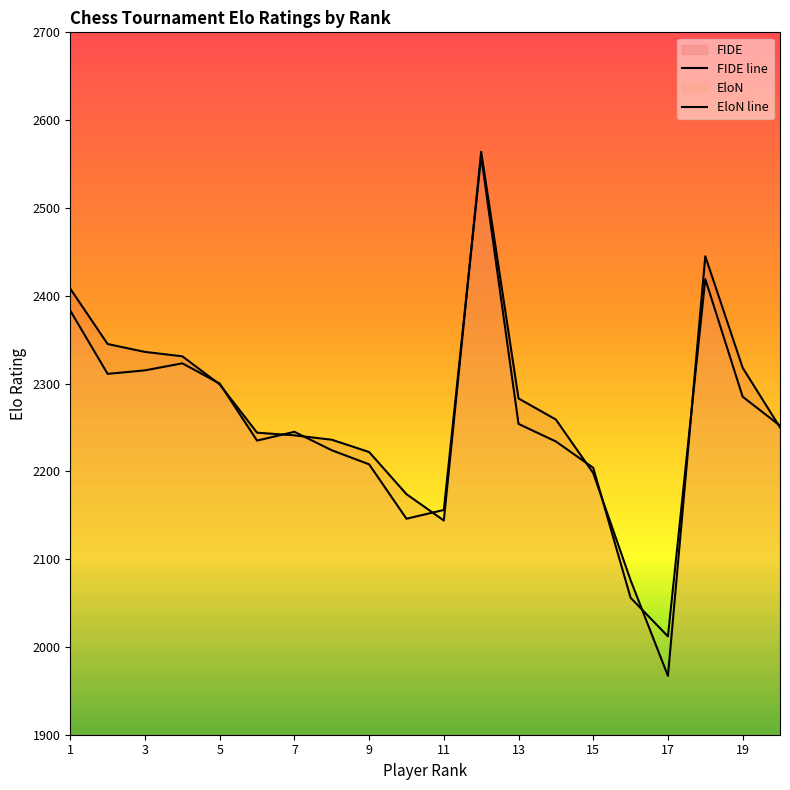

Between 13 and 16, which series saw the biggest shift?

FIDE line